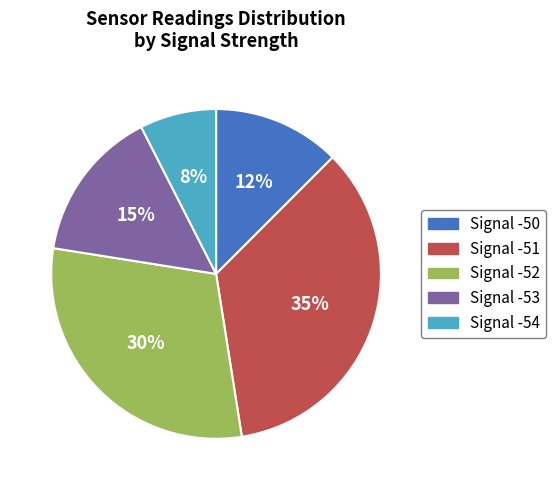

Is it true that Signal -51 is 35% of the pie?

True